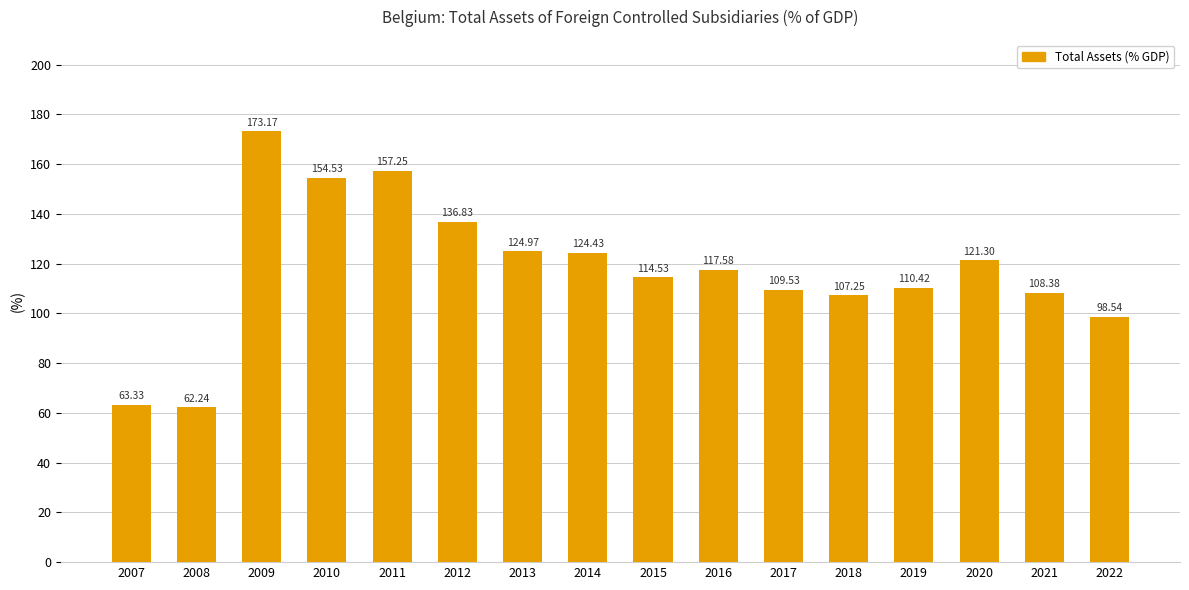

Rank the categories by value from lowest to highest.

2008, 2007, 2022, 2018, 2021, 2017, 2019, 2015, 2016, 2020, 2014, 2013, 2012, 2010, 2011, 2009